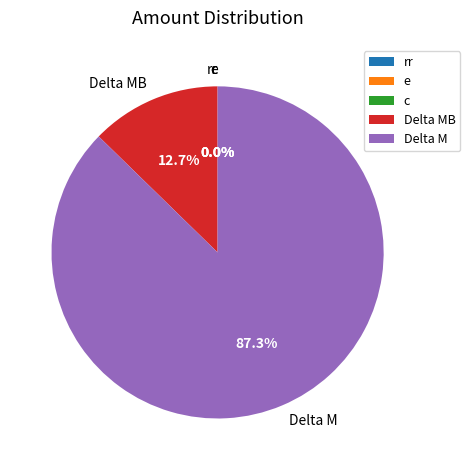

What is the change in value from rr to Delta M?

+3437500000.0